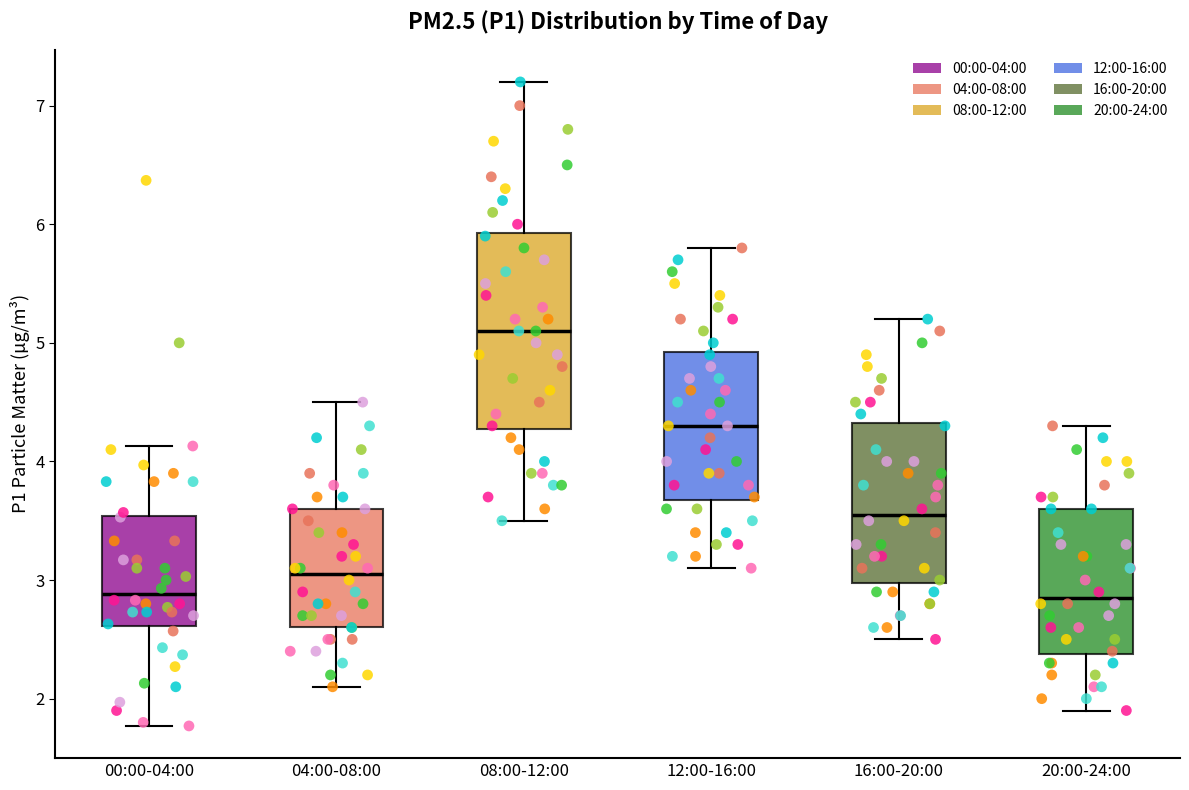

Reading left to right, read every box against the y-axis: the position of its median line, the range the box covers, and the ends of its whiskers. The values are not printed on the chart, so give them approximately, as read against the axis.

00:00-04:00: median 2.9, box 2.6 to 3.5, whiskers 1.8 to 4.1
04:00-08:00: median 3.1, box 2.6 to 3.6, whiskers 2.1 to 4.5
08:00-12:00: median 5.1, box 4.3 to 5.9, whiskers 3.5 to 7.2
12:00-16:00: median 4.3, box 3.7 to 4.9, whiskers 3.1 to 5.8
16:00-20:00: median 3.6, box 3.0 to 4.3, whiskers 2.5 to 5.2
20:00-24:00: median 2.9, box 2.4 to 3.6, whiskers 1.9 to 4.3